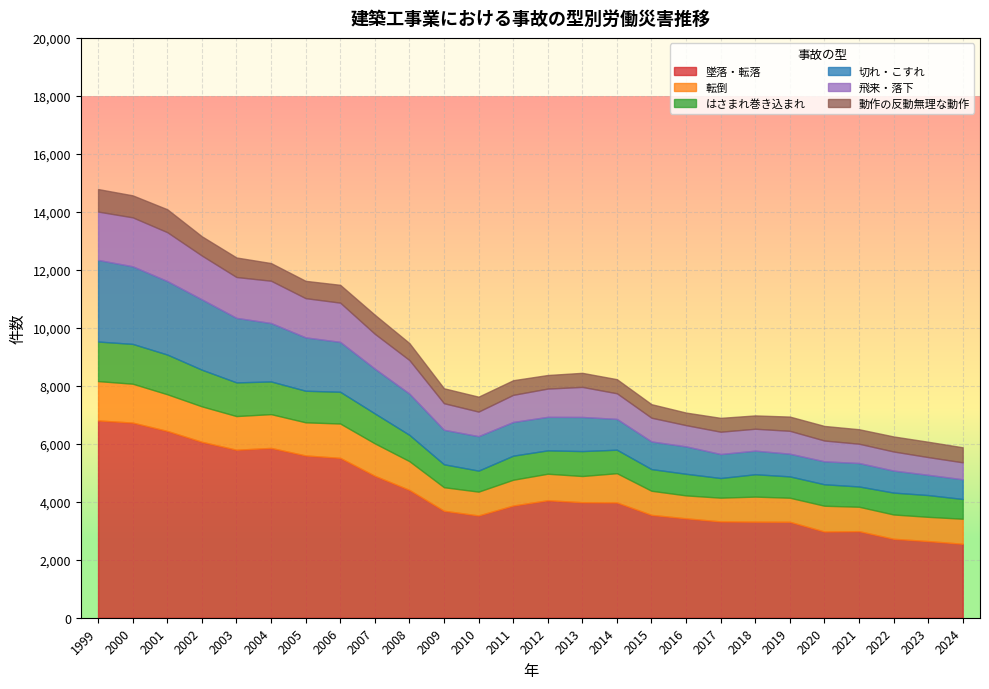

Which series has the largest range (max minus min)?

墜落・転落